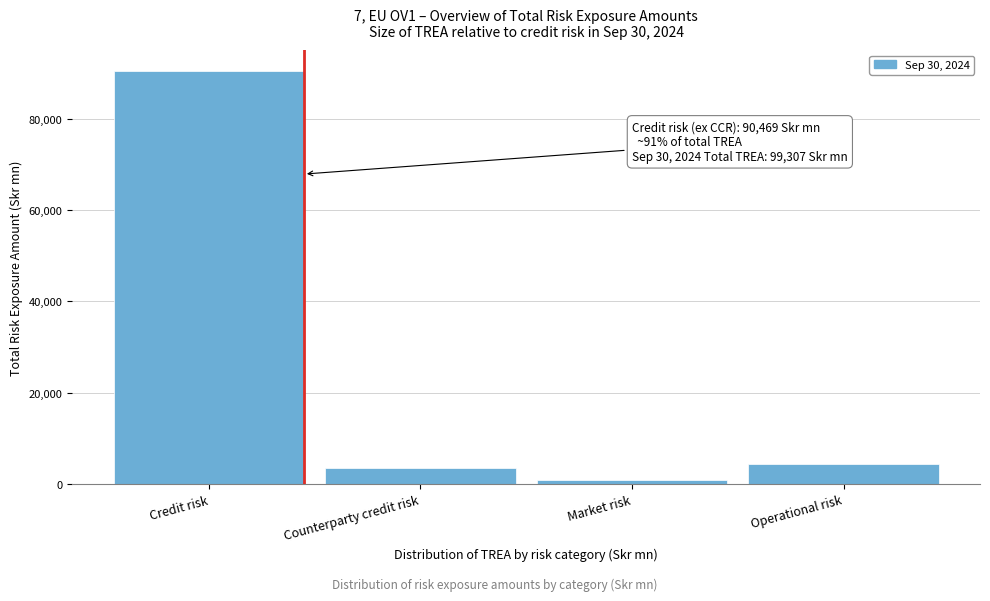

Reading left to right, extract all data points from this chart.

Credit risk=90468.8	Counterparty credit risk=3443.9	Market risk=952.3	Operational risk=4442.2